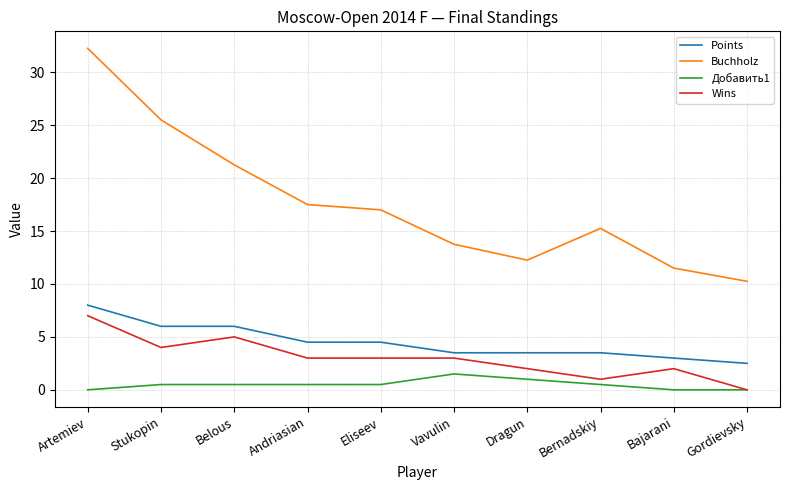

Which category has the highest value across all series?

Artemiev